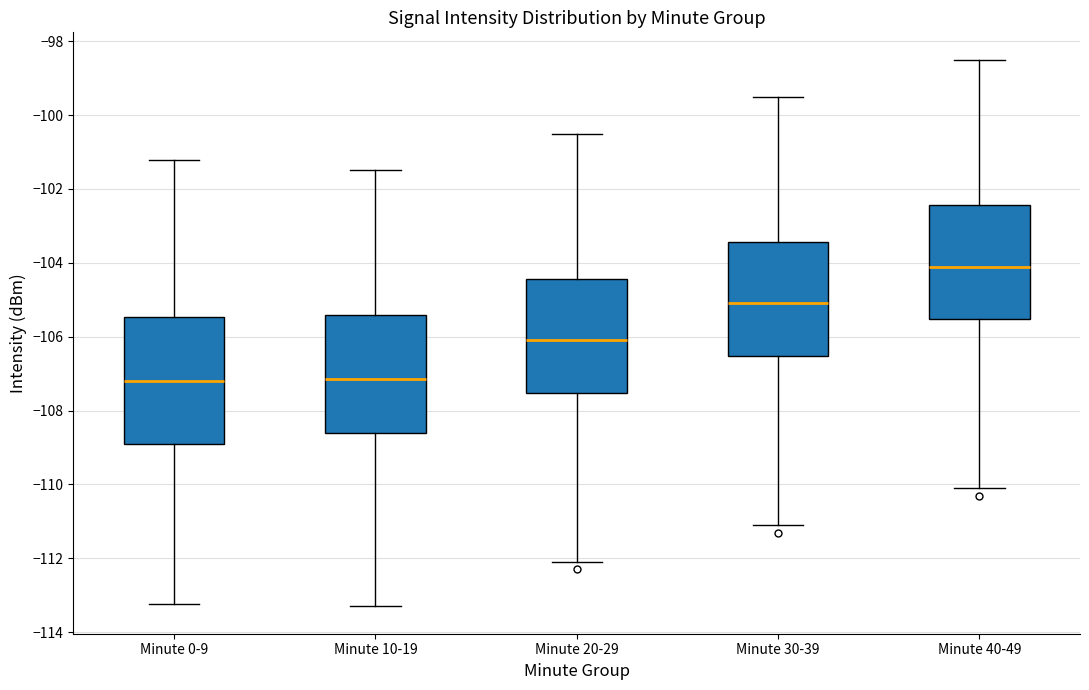

Where does the lower whisker of the box for Minute 30-39 end on the y-axis? The values are not printed on the chart, so give them approximately, as read against the axis.

-111.0